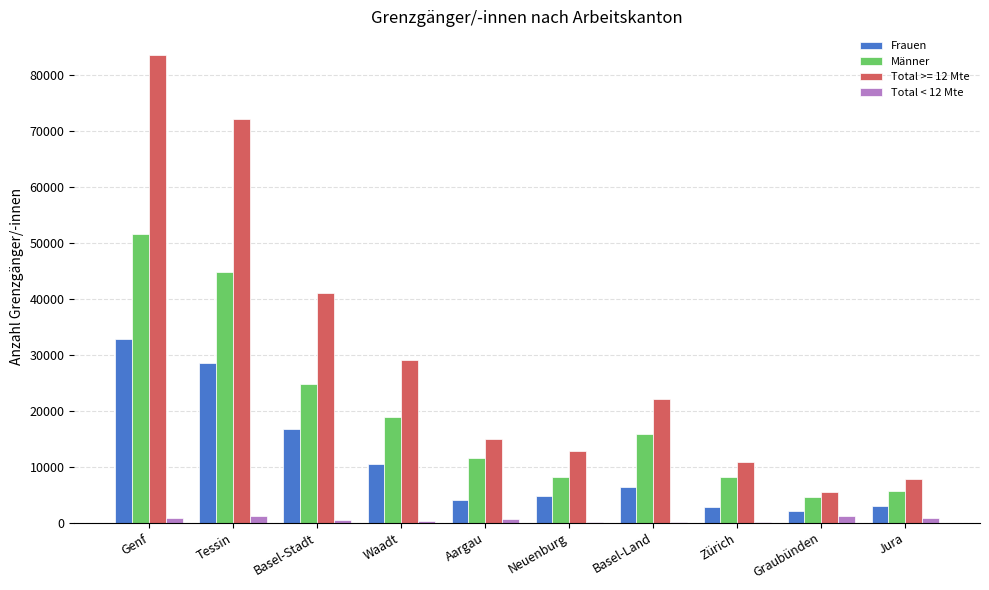

How many distinct data groups are displayed?

4